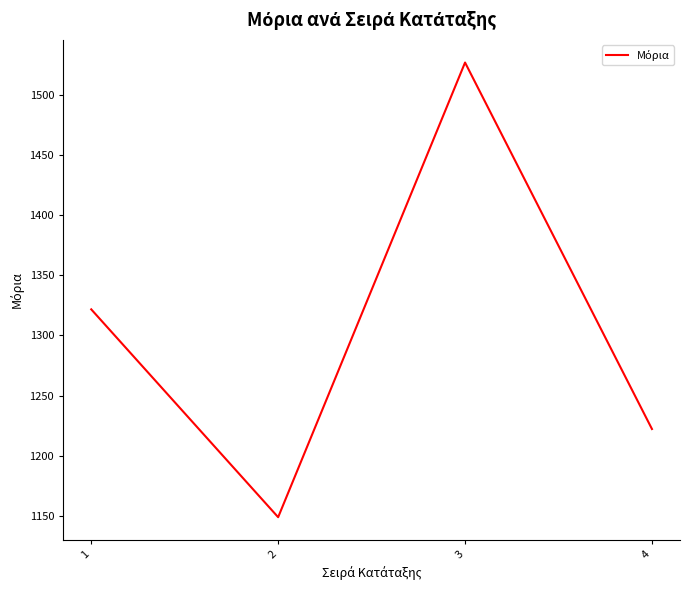

Where is the first local maximum?

3